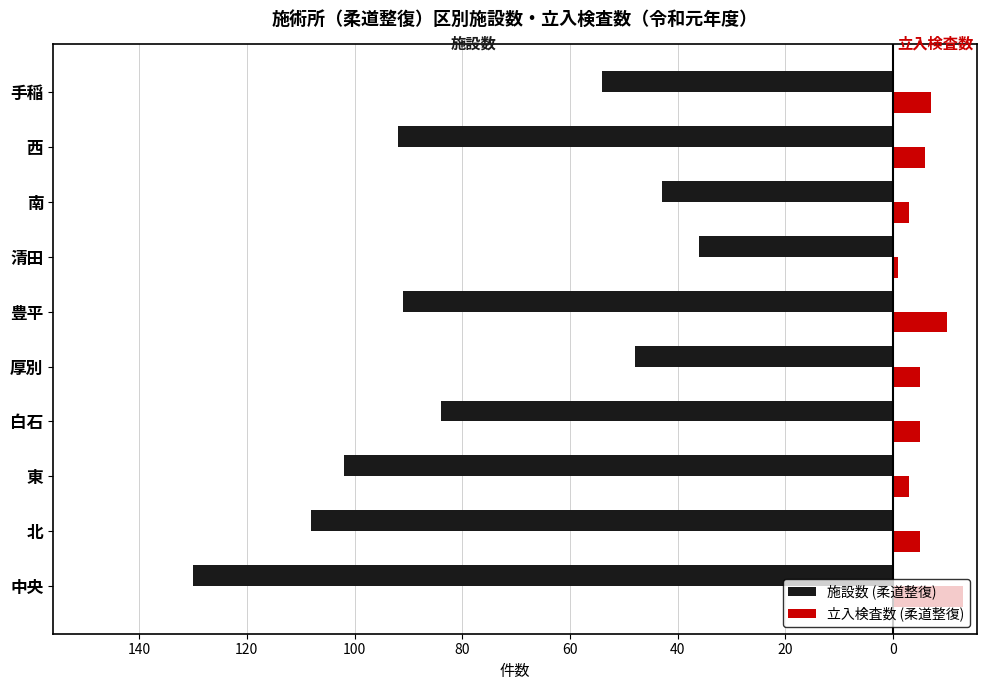

What are all the series names shown in the legend?

施設数 (柔道整復), 立入検査数 (柔道整復)